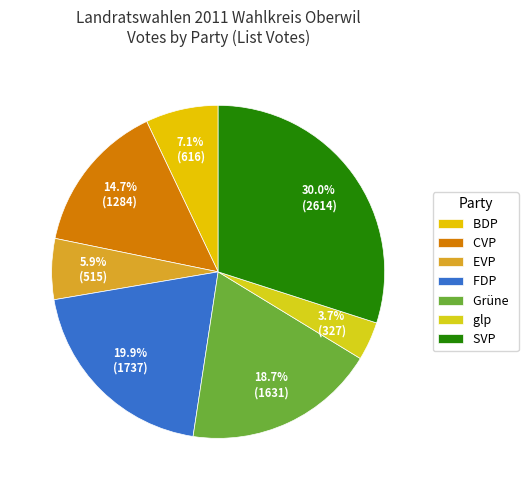

To the nearest percent, what is the combined percentage of FDP and EVP?

26%